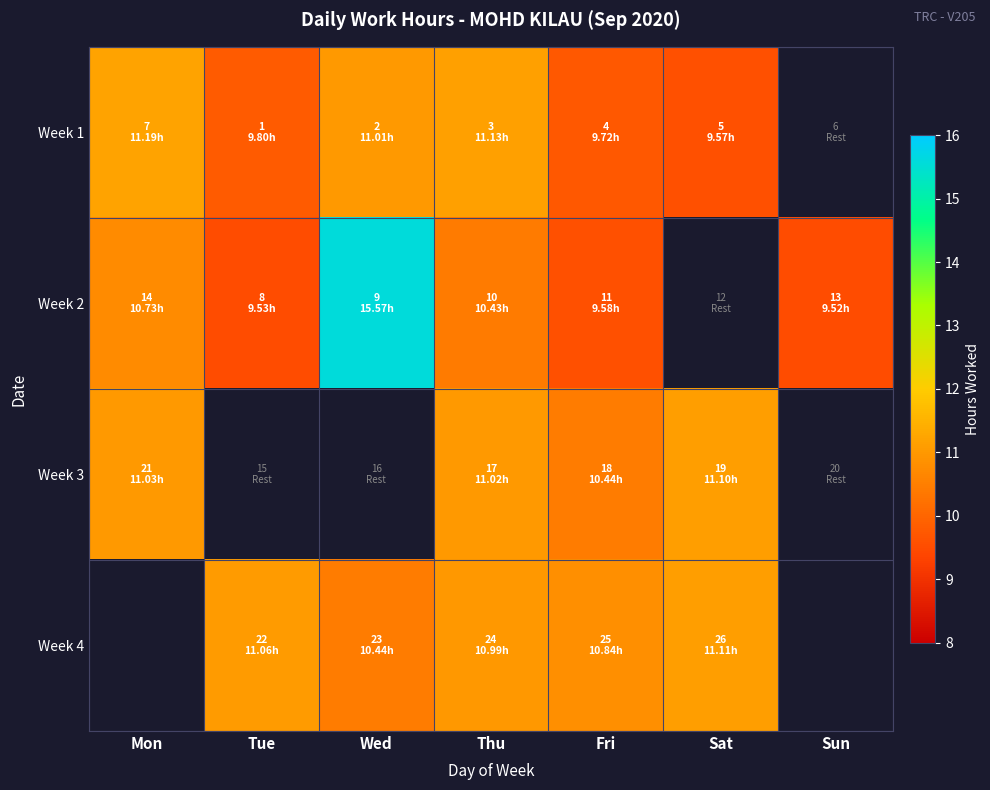

What is the sum of the Week 2 values at Tue and Wed?

25.1